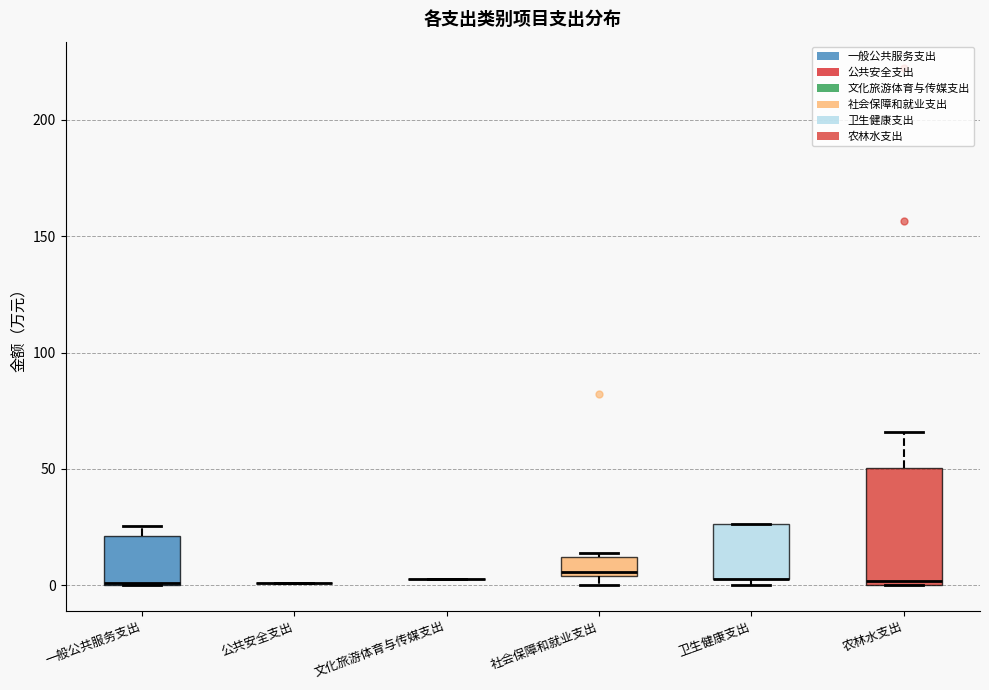

Which box is the tallest, from its lower edge to its upper edge?

农林水支出